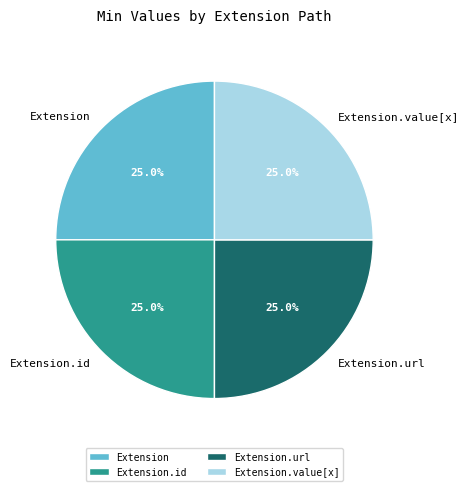

Is there a majority slice in this chart?

No